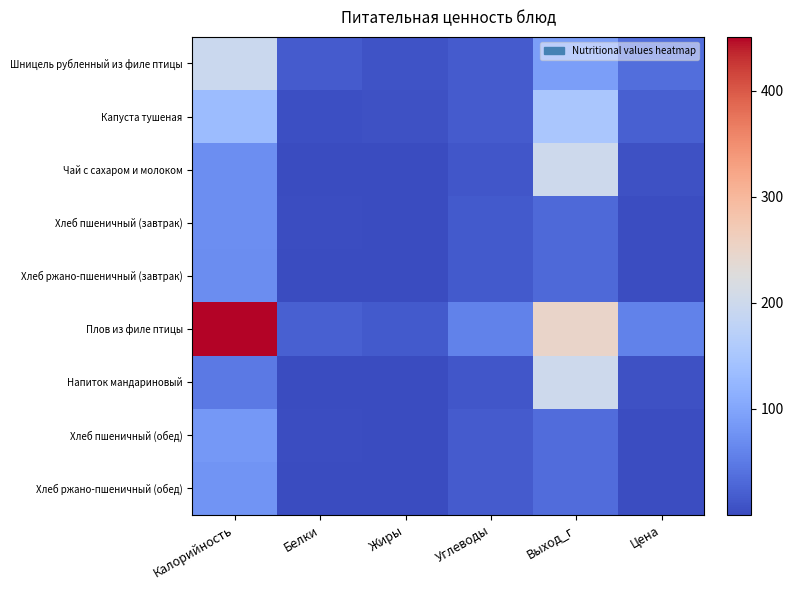

Rank the series by their maximum value, from lowest to highest.

Хлеб ржано-пшеничный (завтрак), Хлеб пшеничный (завтрак), Хлеб ржано-пшеничный (обед), Хлеб пшеничный (обед), Капуста тушеная, Шницель рубленный из филе птицы, Чай с сахаром и молоком, Напиток мандариновый, Плов из филе птицы